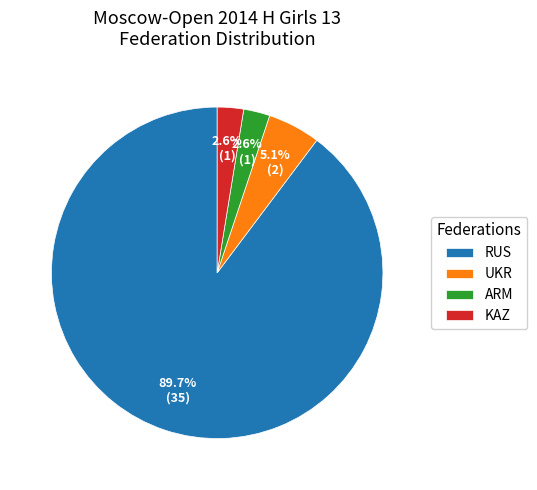

What is the majority slice?

RUS